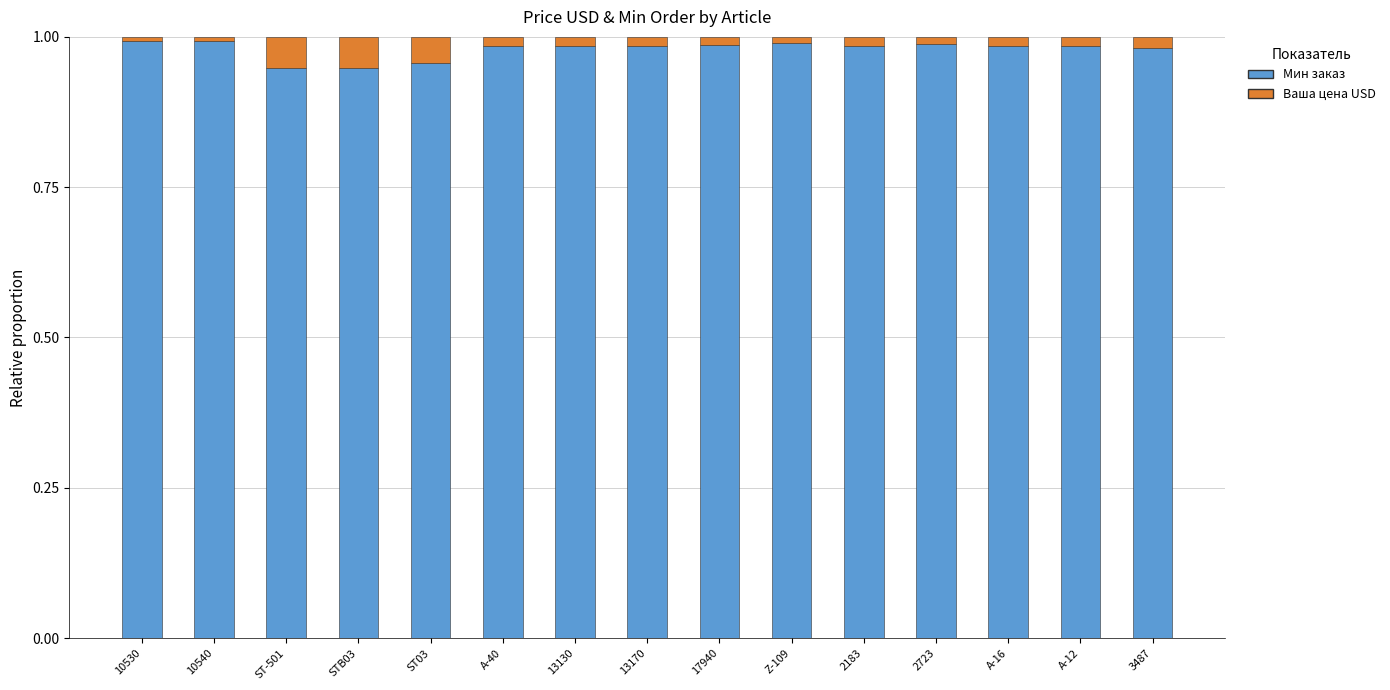

The value of Мин заказ at Z-109 is 0.7. True or false?

False